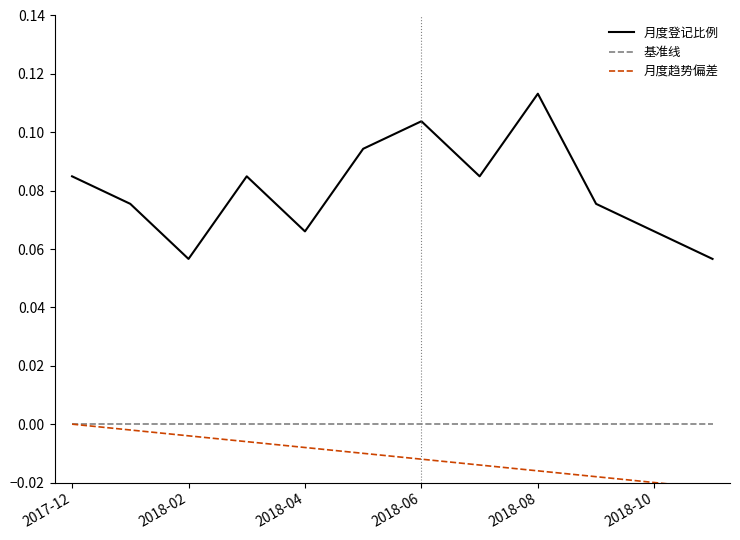

Does the chart display data point markers on the line(s)?

No